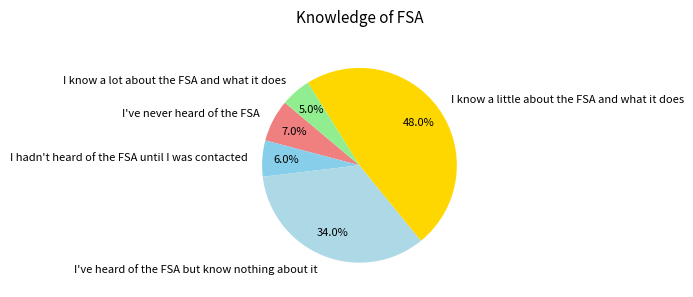

What percentage is NOT represented by I've heard of the FSA but know nothing about it?

66.0%